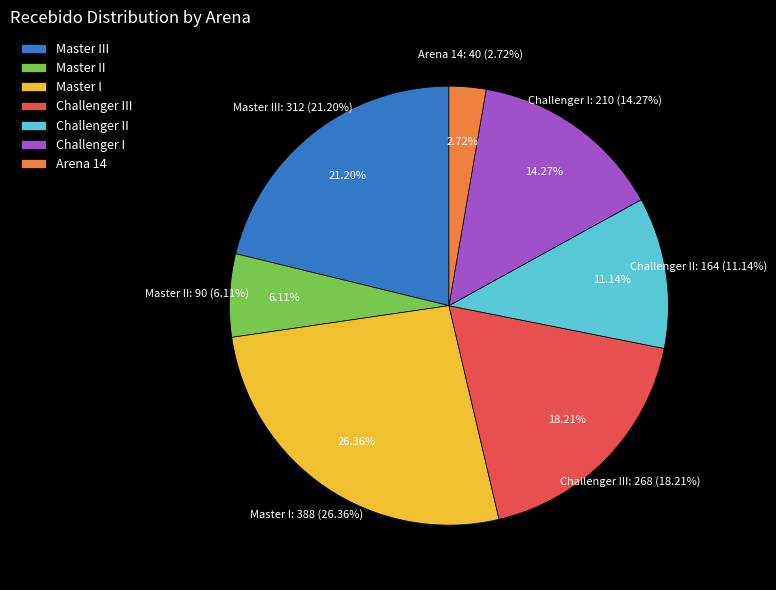

What is the largest slice in the pie chart?

Master I